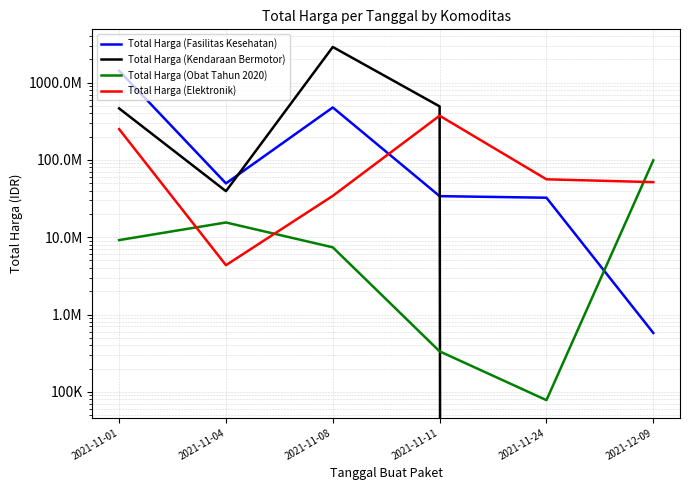

List the series in order of their peak value, lowest first.

Total Harga (Obat Tahun 2020), Total Harga (Elektronik), Total Harga (Fasilitas Kesehatan), Total Harga (Kendaraan Bermotor)